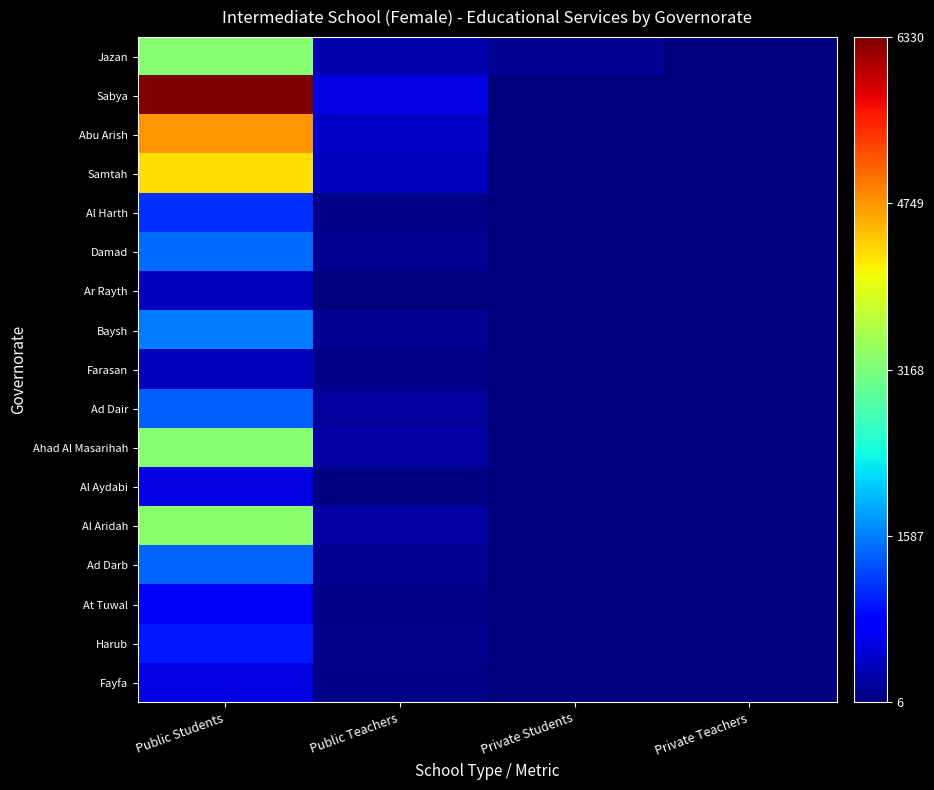

Reading left to right, list all the values displayed in this chart.

Jazan: Public Students=3265	Public Teachers=263	Private Students=115	Private Teachers=17
Sabya: Public Students=6330	Public Teachers=564	Private Students=0	Private Teachers=0
Abu Arish: Public Students=4754	Public Teachers=410	Private Students=15	Private Teachers=6
Samtah: Public Students=4271	Public Teachers=365	Private Students=0	Private Teachers=0
Al Harth: Public Students=1115	Public Teachers=69	Private Students=0	Private Teachers=0
Damad: Public Students=1483	Public Teachers=123	Private Students=0	Private Teachers=0
Ar Rayth: Public Students=367	Public Teachers=27	Private Students=0	Private Teachers=0
Baysh: Public Students=1575	Public Teachers=123	Private Students=0	Private Teachers=0
Farasan: Public Students=330	Public Teachers=60	Private Students=0	Private Teachers=0
Ad Dair: Public Students=1402	Public Teachers=158	Private Students=0	Private Teachers=0
Ahad Al Masarihah: Public Students=3246	Public Teachers=219	Private Students=0	Private Teachers=0
Al Aydabi: Public Students=559	Public Teachers=46	Private Students=0	Private Teachers=0
Al Aridah: Public Students=3287	Public Teachers=228	Private Students=0	Private Teachers=0
Ad Darb: Public Students=1423	Public Teachers=117	Private Students=0	Private Teachers=0
At Tuwal: Public Students=677	Public Teachers=56	Private Students=0	Private Teachers=0
Harub: Public Students=952	Public Teachers=88	Private Students=0	Private Teachers=0
Fayfa: Public Students=557	Public Teachers=67	Private Students=0	Private Teachers=0